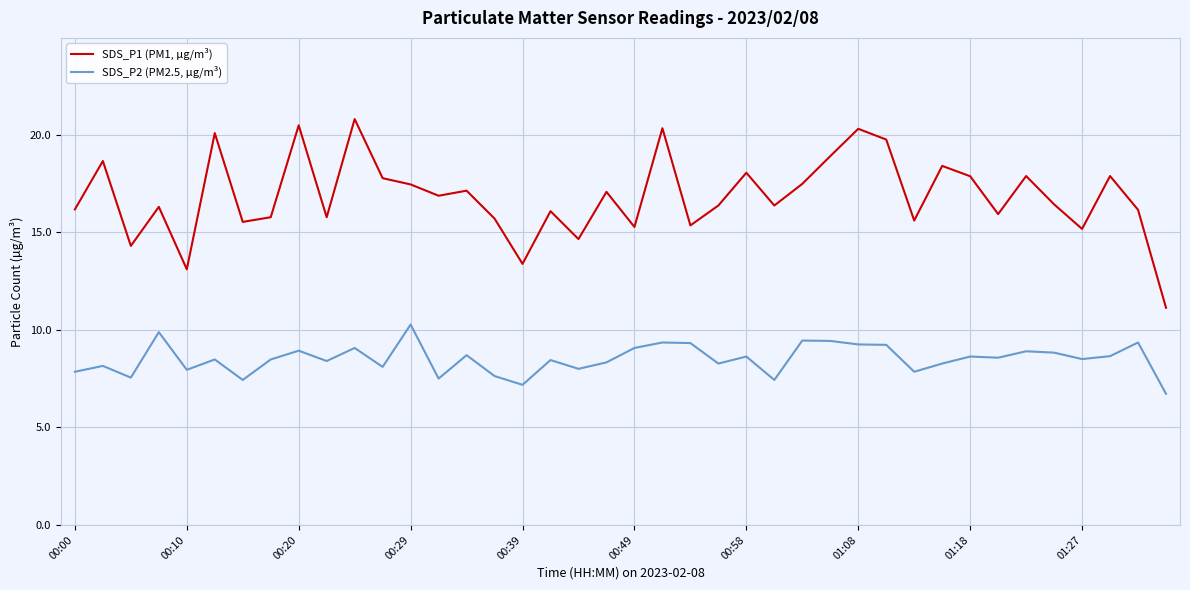

True or false: SDS_P2 (PM2.5, µg/m³) and SDS_P1 (PM1, µg/m³) cross at least once.

False